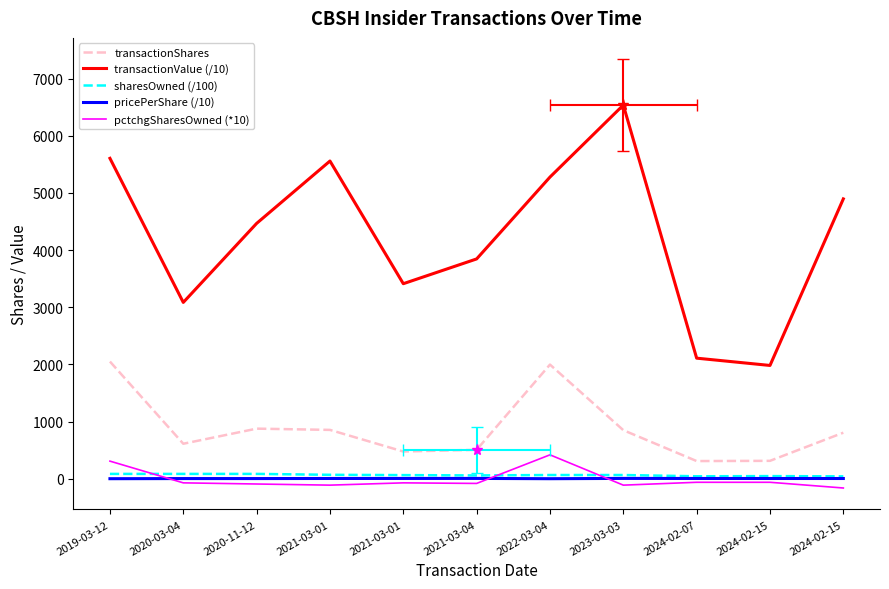

Which has a higher value, 2022-03-04 or 2021-03-01?

2022-03-04